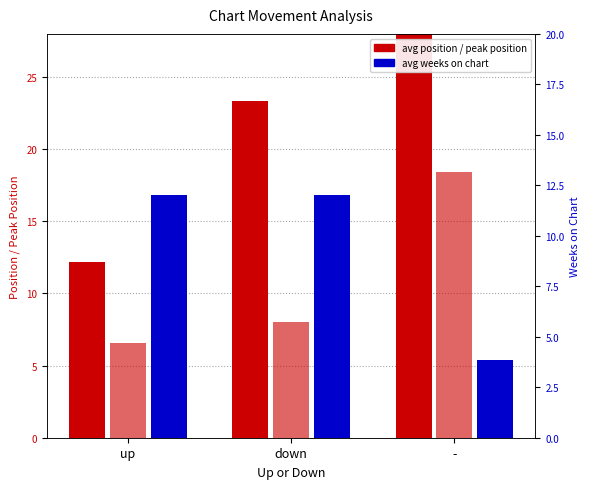

Read the avg weeks on chart value at down.

12.0